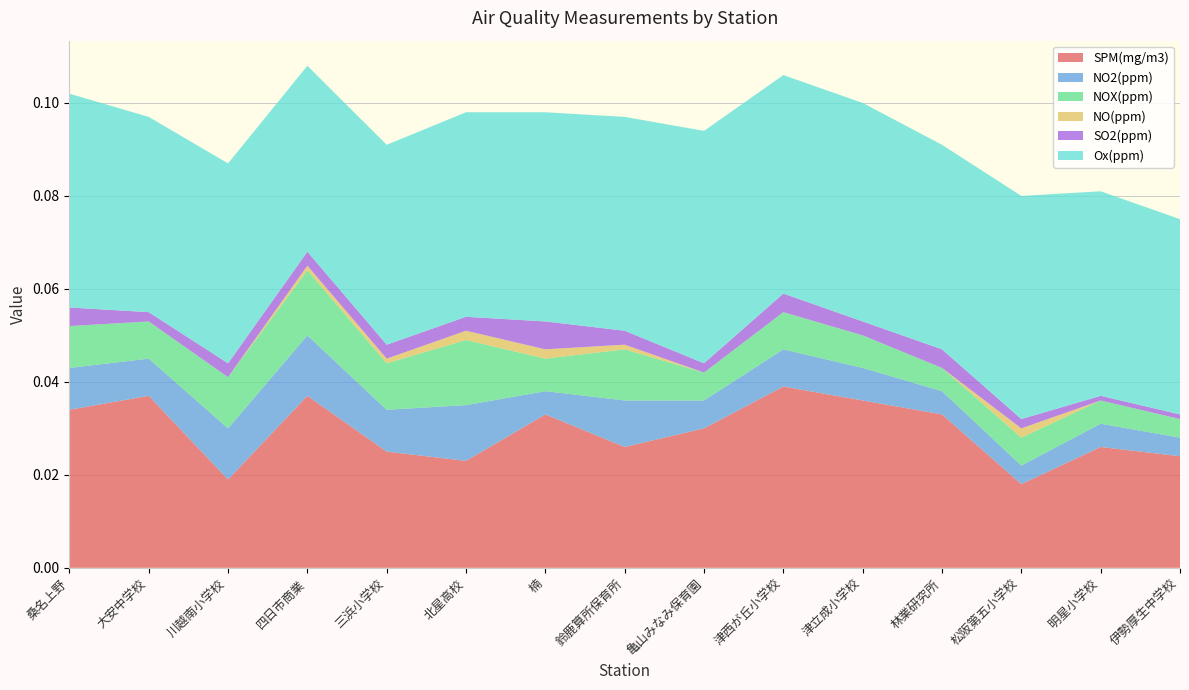

Reading right to left, what are all the values shown in this chart?

SPM(mg/m3): 伊勢厚生中学校=0.0	明星小学校=0.0	松阪第五小学校=0.0	林業研究所=0.0	津立成小学校=0.0	津西が丘小学校=0.0	亀山みなみ保育園=0.0	鈴鹿算所保育所=0.0	楠=0.0	北星高校=0.0	三浜小学校=0.0	四日市商業=0.0	川越南小学校=0.0	大安中学校=0.0	桑名上野=0.0
NO2(ppm): 伊勢厚生中学校=0.0	明星小学校=0.0	松阪第五小学校=0.0	林業研究所=0.0	津立成小学校=0.0	津西が丘小学校=0.0	亀山みなみ保育園=0.0	鈴鹿算所保育所=0.0	楠=0.0	北星高校=0.0	三浜小学校=0.0	四日市商業=0.0	川越南小学校=0.0	大安中学校=0.0	桑名上野=0.0
NOX(ppm): 伊勢厚生中学校=0.0	明星小学校=0.0	松阪第五小学校=0.0	林業研究所=0.0	津立成小学校=0.0	津西が丘小学校=0.0	亀山みなみ保育園=0.0	鈴鹿算所保育所=0.0	楠=0.0	北星高校=0.0	三浜小学校=0.0	四日市商業=0.0	川越南小学校=0.0	大安中学校=0.0	桑名上野=0.0
NO(ppm): 伊勢厚生中学校=0.0	明星小学校=0.0	松阪第五小学校=0.0	林業研究所=0.0	津立成小学校=0.0	津西が丘小学校=0.0	亀山みなみ保育園=0.0	鈴鹿算所保育所=0.0	楠=0.0	北星高校=0.0	三浜小学校=0.0	四日市商業=0.0	川越南小学校=0.0	大安中学校=0.0	桑名上野=0.0
SO2(ppm): 伊勢厚生中学校=0.0	明星小学校=0.0	松阪第五小学校=0.0	林業研究所=0.0	津立成小学校=0.0	津西が丘小学校=0.0	亀山みなみ保育園=0.0	鈴鹿算所保育所=0.0	楠=0.0	北星高校=0.0	三浜小学校=0.0	四日市商業=0.0	川越南小学校=0.0	大安中学校=0.0	桑名上野=0.0
Ox(ppm): 伊勢厚生中学校=0.0	明星小学校=0.0	松阪第五小学校=0.0	林業研究所=0.0	津立成小学校=0.0	津西が丘小学校=0.0	亀山みなみ保育園=0.1	鈴鹿算所保育所=0.0	楠=0.0	北星高校=0.0	三浜小学校=0.0	四日市商業=0.0	川越南小学校=0.0	大安中学校=0.0	桑名上野=0.0